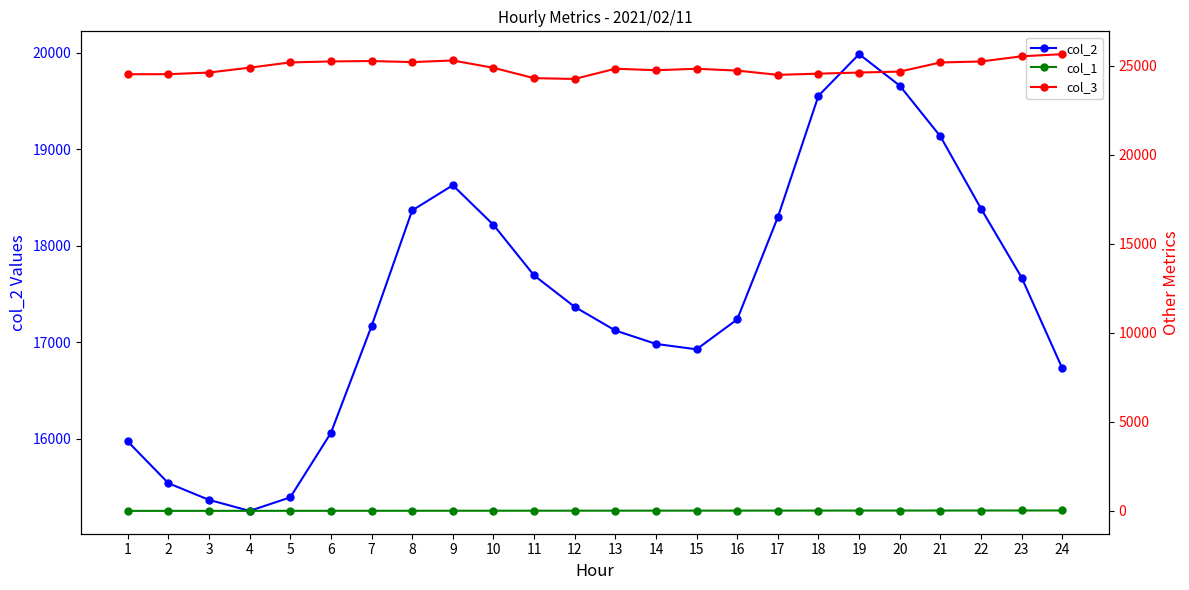

Is this an area chart (filled region under the line)?

No